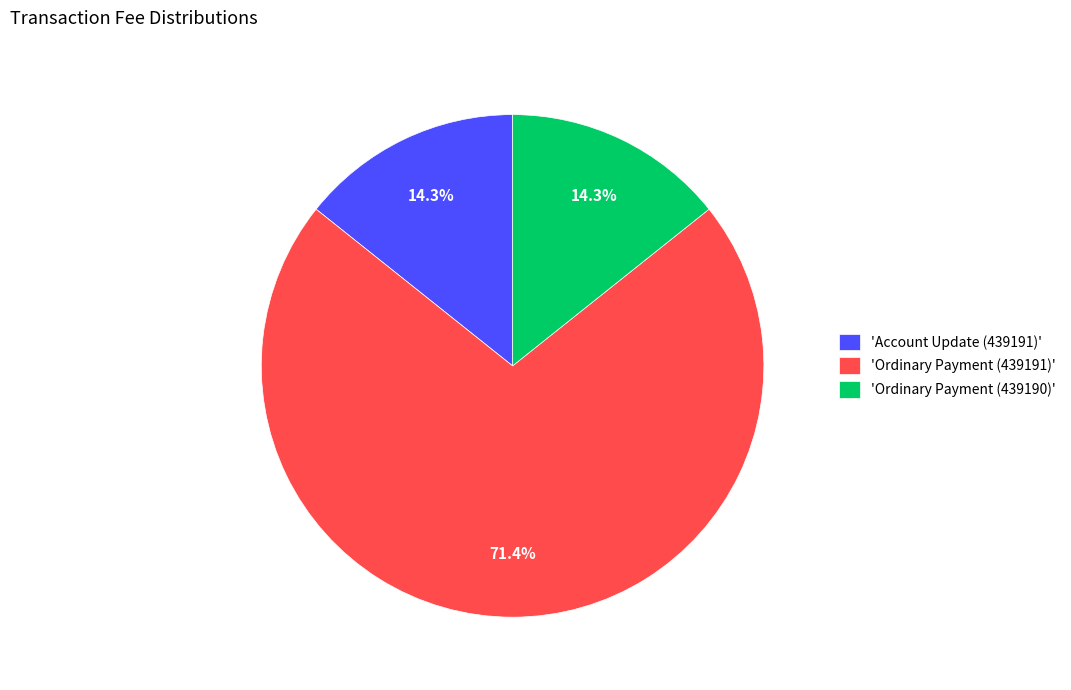

Is there any slice that represents more than half of the pie?

Yes